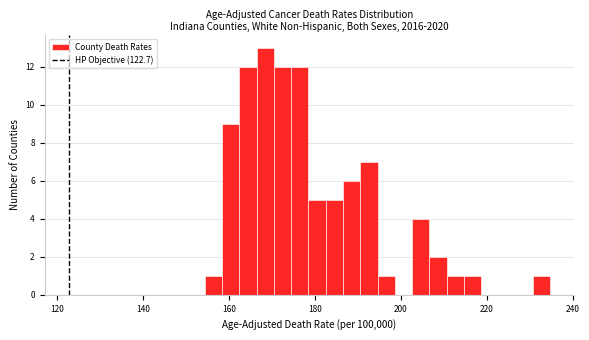

Read against the x-axis, roughly where is the centre of the tallest bar?

168